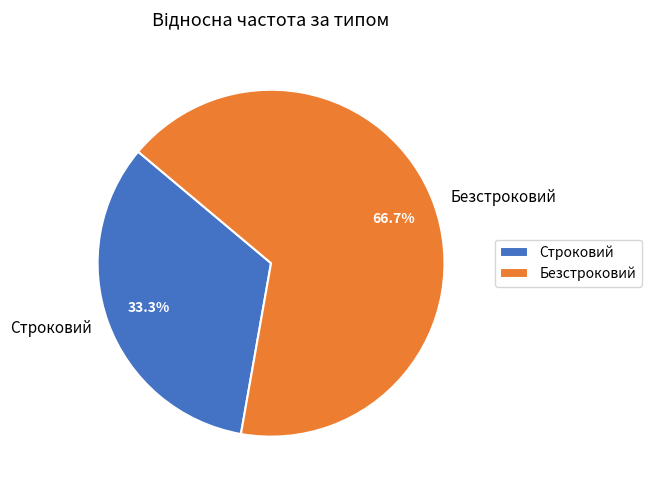

Approximately how many times larger is the value at Строковий compared to Безстроковий?

0.5